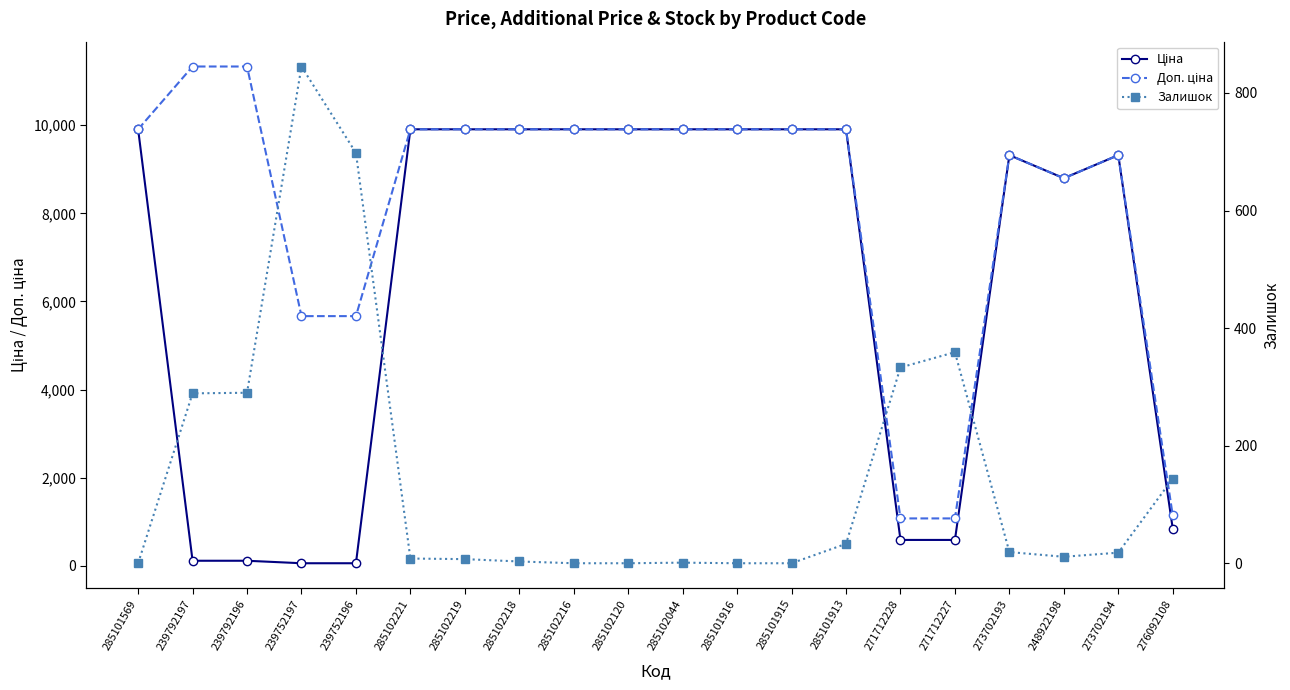

True or false: Залишок and Доп. ціна intersect in this chart.

False